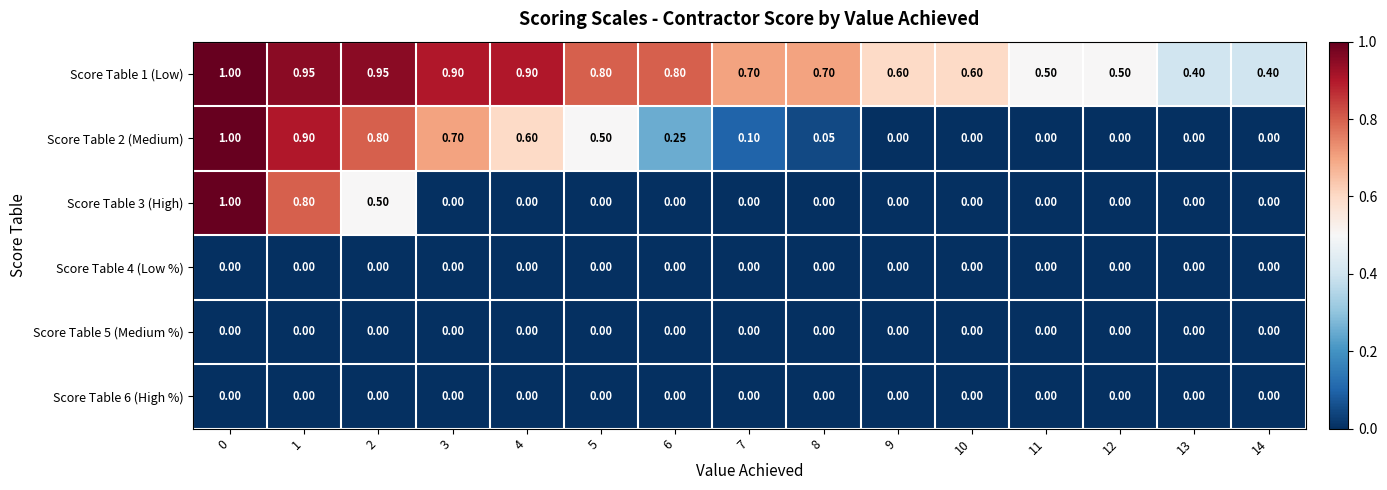

Which series has the largest total across all categories?

Score Table 1 (Low)